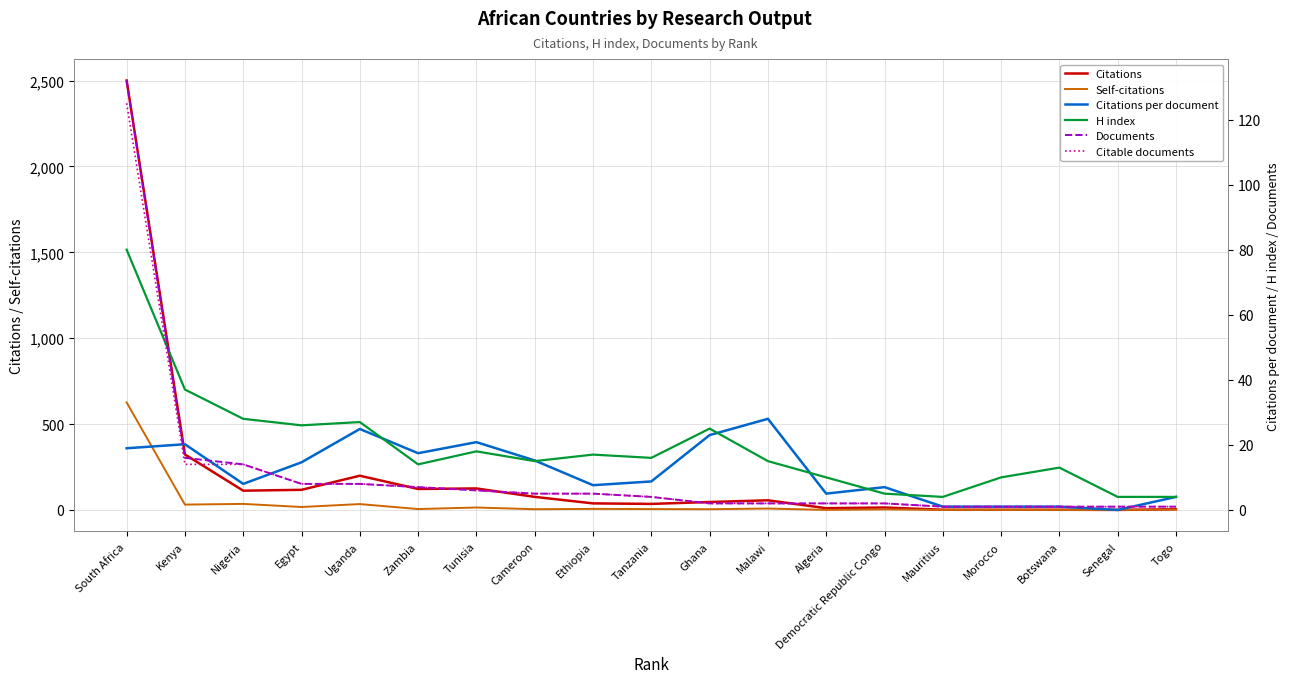

After their last crossing, which series has the higher values: Self-citations or H index?

H index